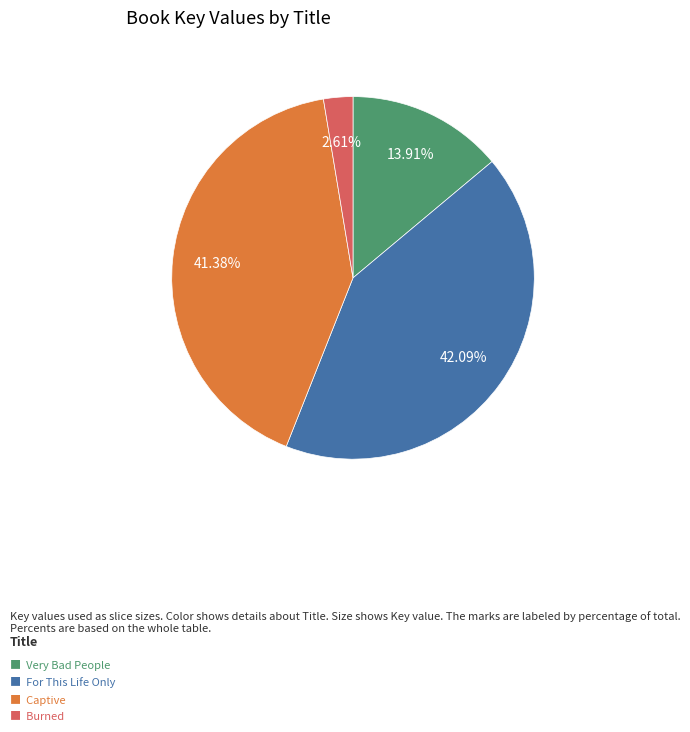

Is there a majority slice in this chart?

No